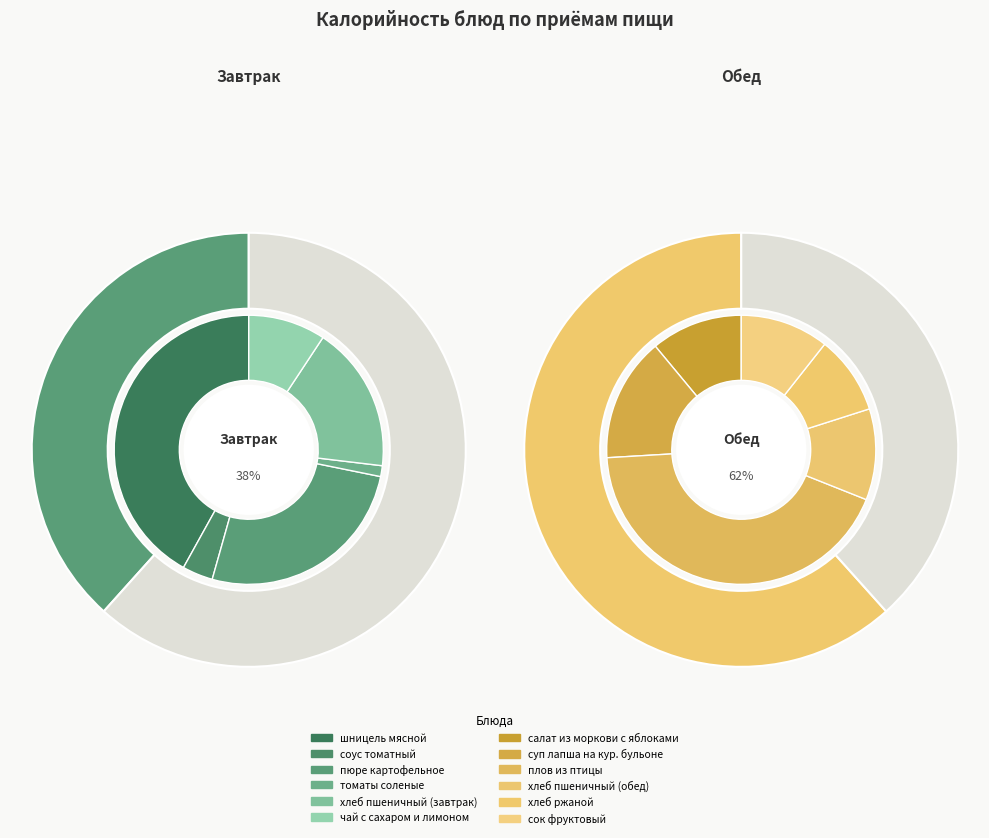

What is the smallest slice in the pie chart?

томаты соленые